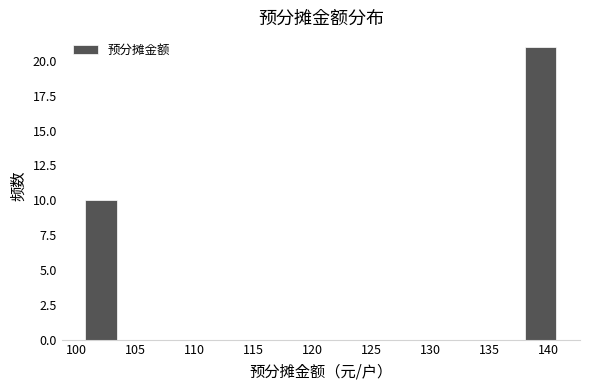

Reading left to right, transcribe this chart: for each bar, give the range it covers on the x-axis and its height. Neither the bar edges nor the heights are printed on the chart, so give them approximately, as read against the axes.

101.0 to 103.5: 10
103.5 to 106.0: 0
106.0 to 108.5: 0
108.5 to 111.5: 0
111.5 to 114.0: 0
114.0 to 116.5: 0
116.5 to 119.5: 0
119.5 to 122.0: 0
122.0 to 124.5: 0
124.5 to 127.5: 0
127.5 to 130.0: 0
130.0 to 132.5: 0
132.5 to 135.5: 0
135.5 to 138.0: 0
138.0 to 140.5: 21